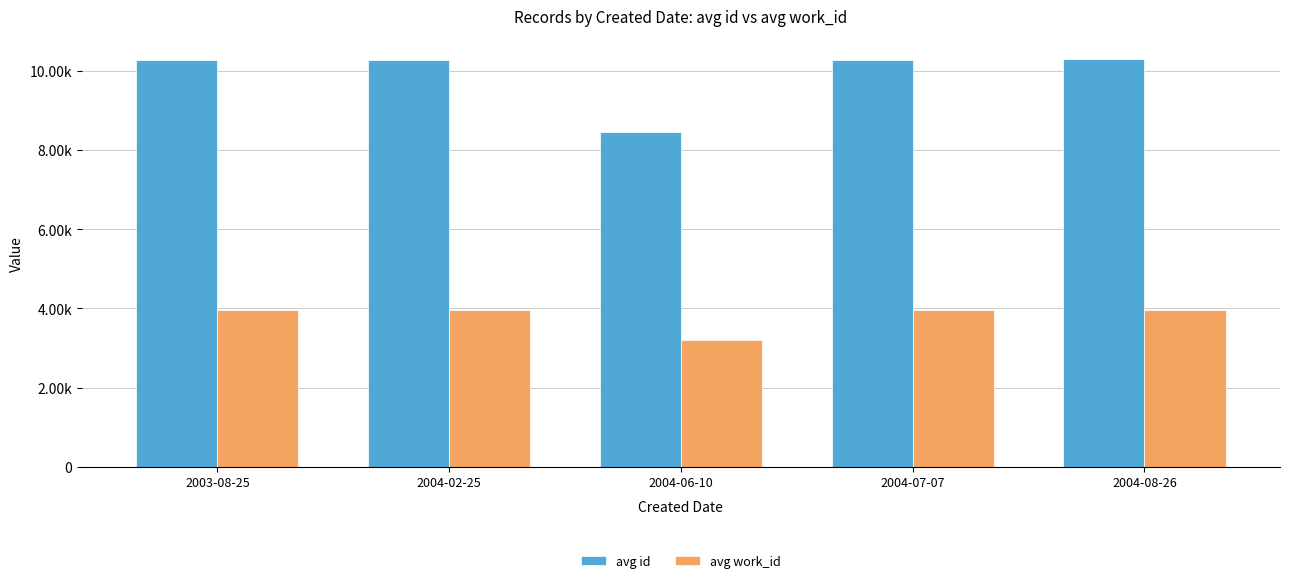

What are all the series names shown in the legend?

avg id, avg work_id